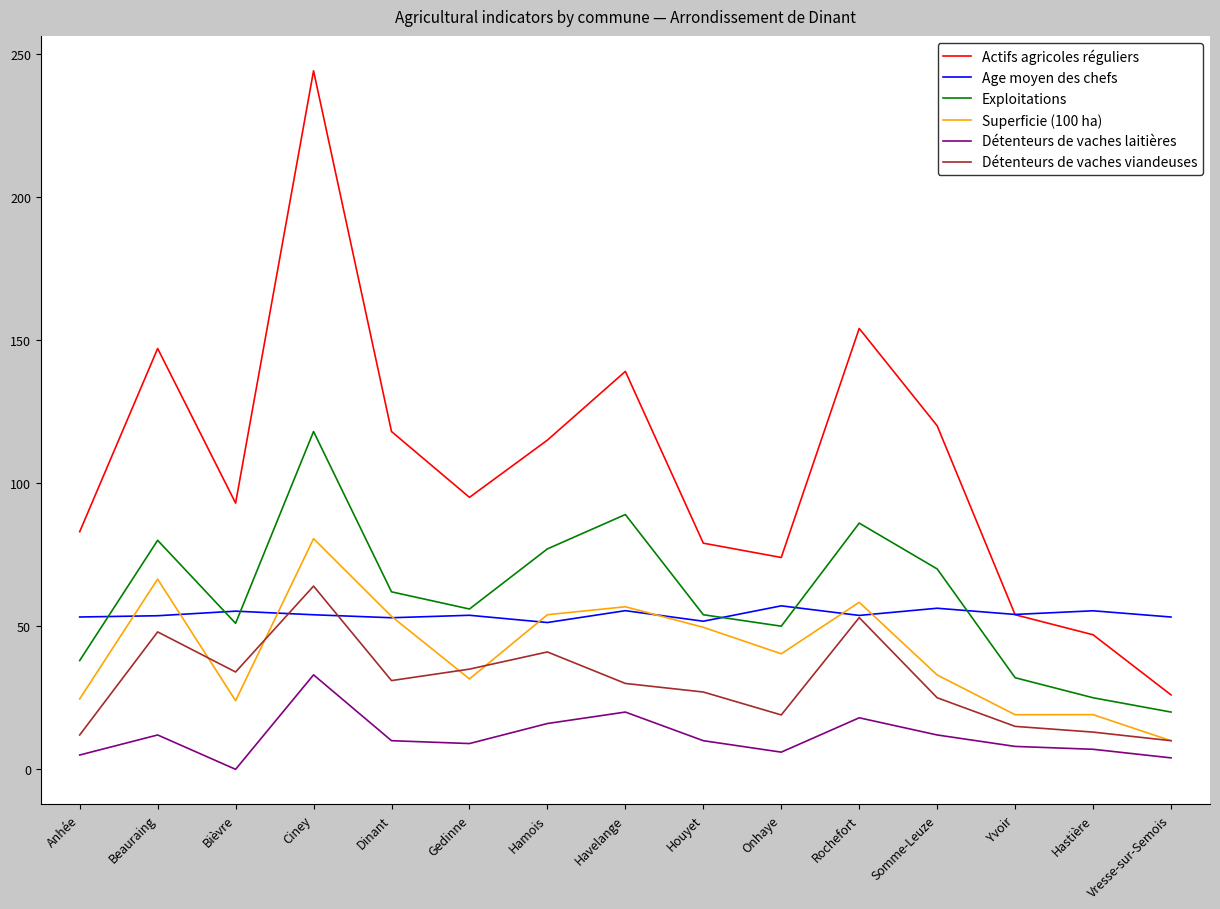

Is it true that Age moyen des chefs equals 53.8 at Rochefort?

True